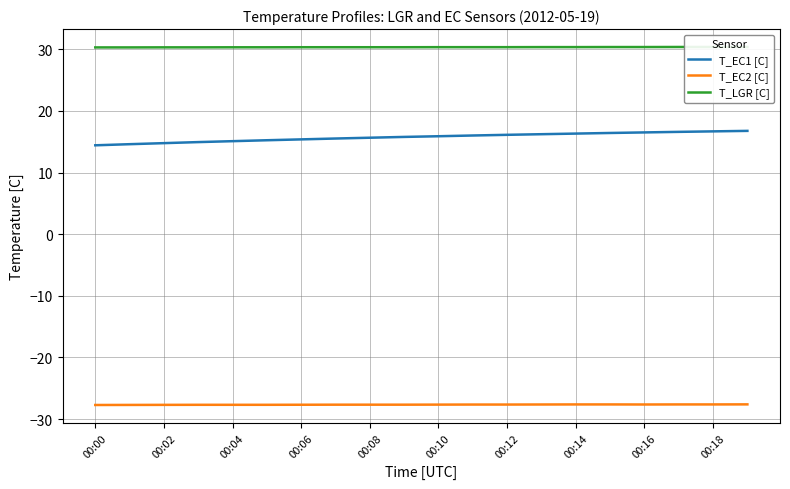

What are all the series names shown in the legend?

T_EC1 [C], T_EC2 [C], T_LGR [C]